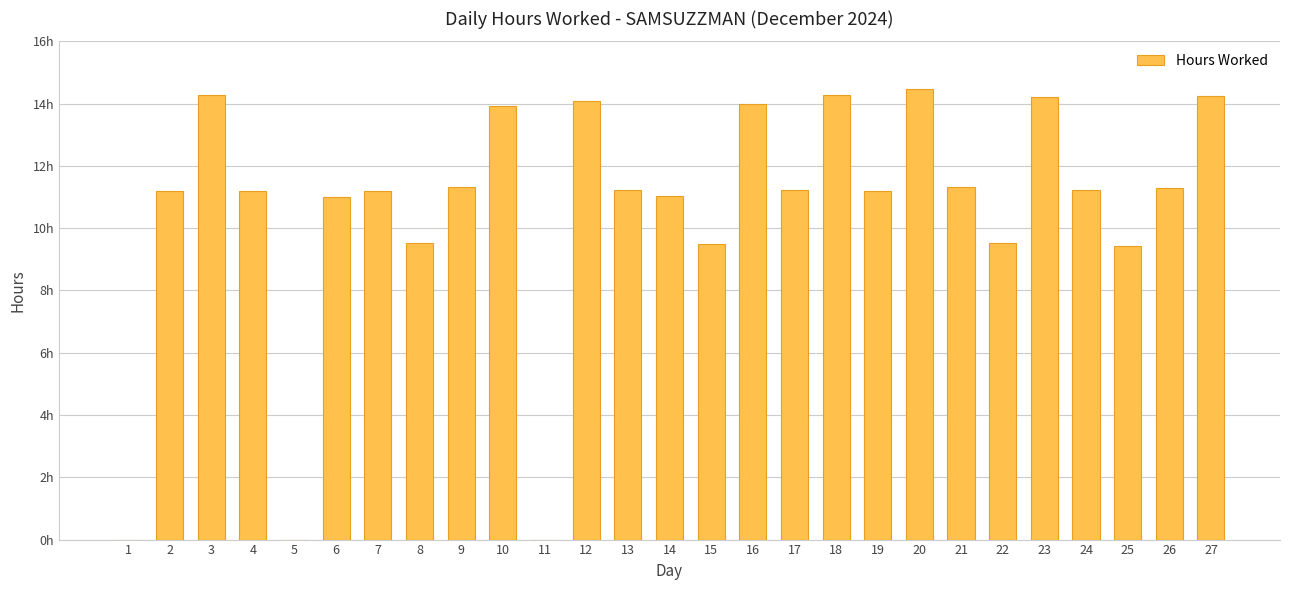

Read the value at 27.

14.2